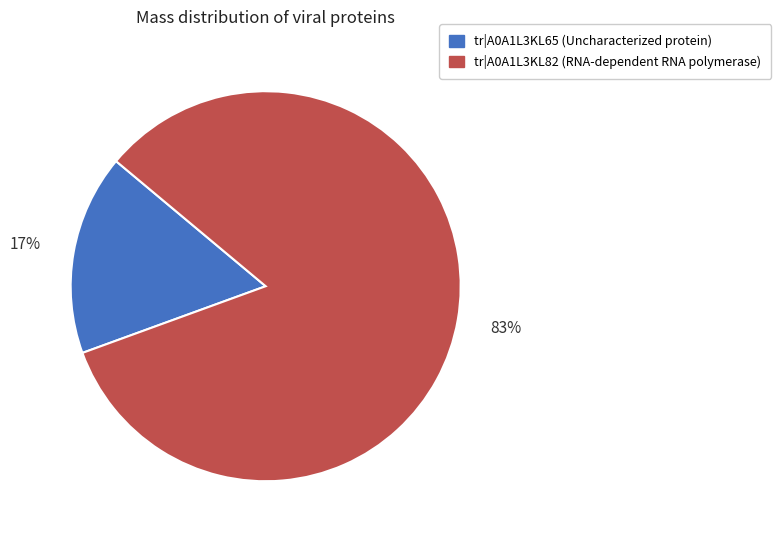

Which category has the smallest portion of the pie?

tr|A0A1L3KL65 (Uncharacterized protein)